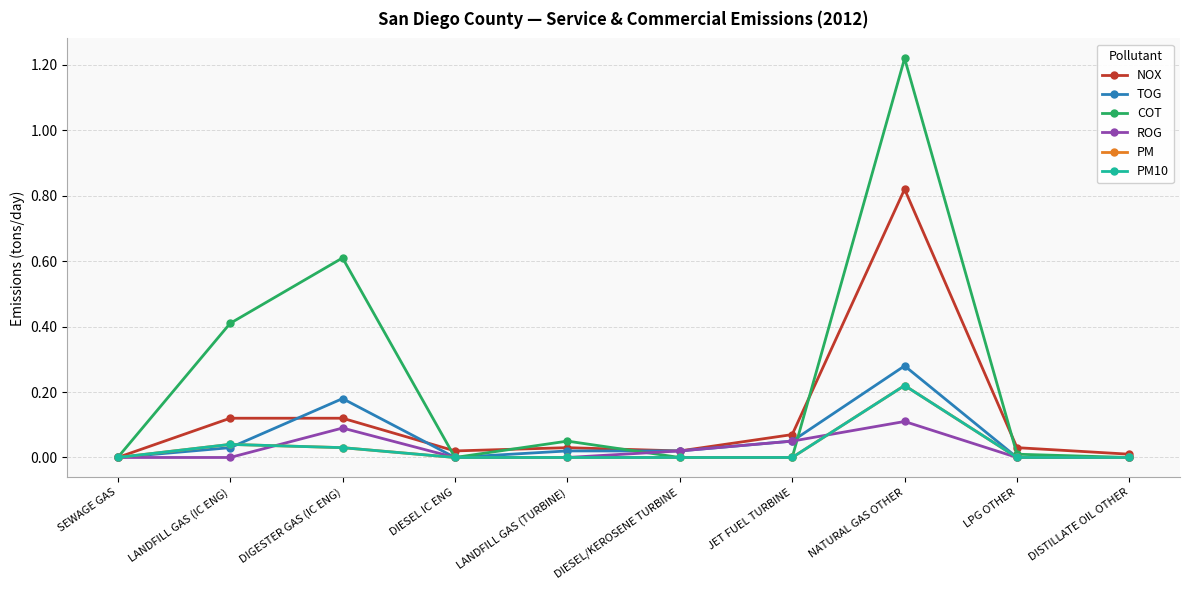

Does the chart have visible grid lines?

Yes